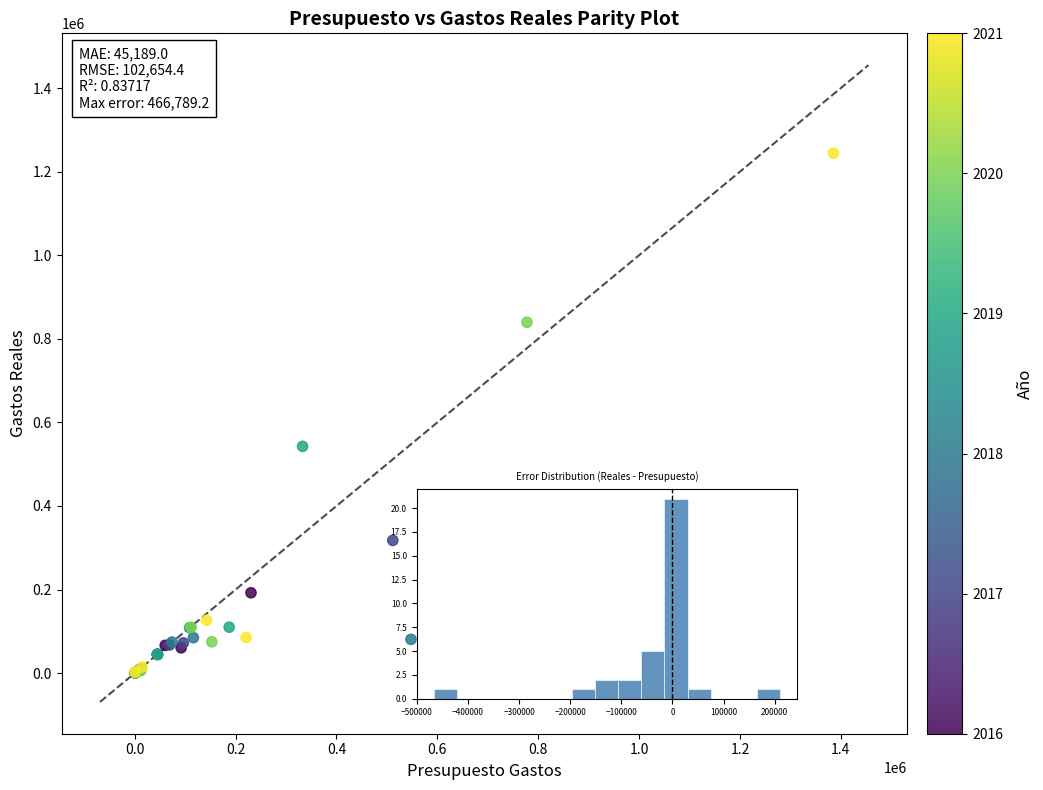

What Y value in the scatter plot is closest to 622237?

542672.8